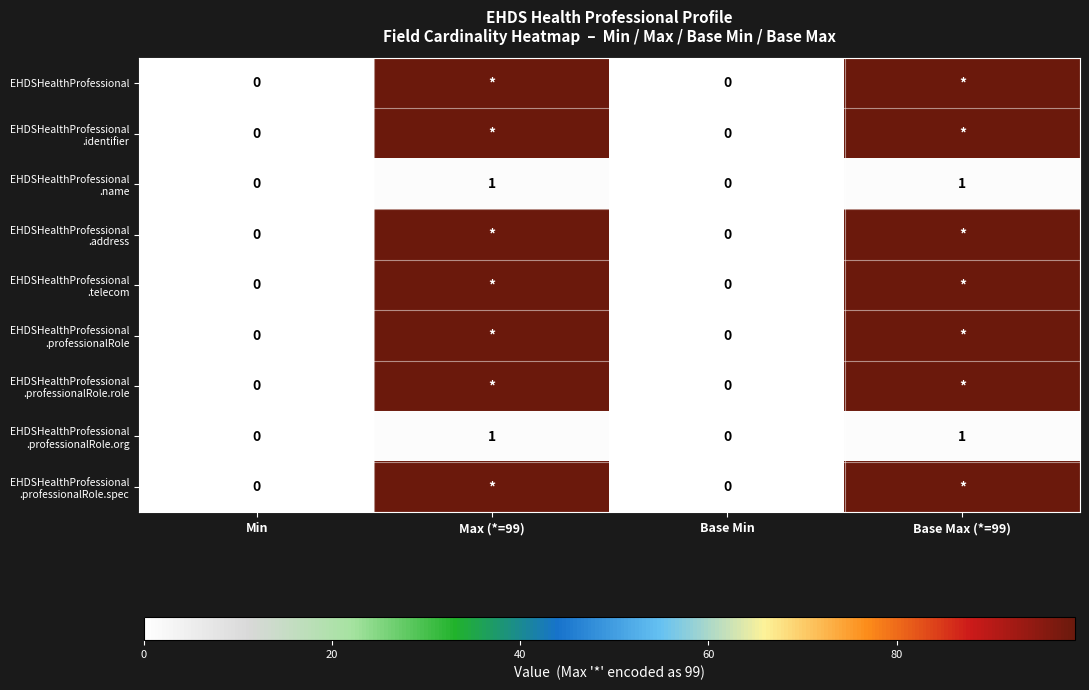

Rank the series at Base Min from highest to lowest value.

EHDSHealthProfessional, EHDSHealthProfessional .identifier, EHDSHealthProfessional .name, EHDSHealthProfessional .address, EHDSHealthProfessional .telecom, EHDSHealthProfessional .professionalRole, EHDSHealthProfessional .professionalRole.role, EHDSHealthProfessional .professionalRole.org, EHDSHealthProfessional .professionalRole.spec